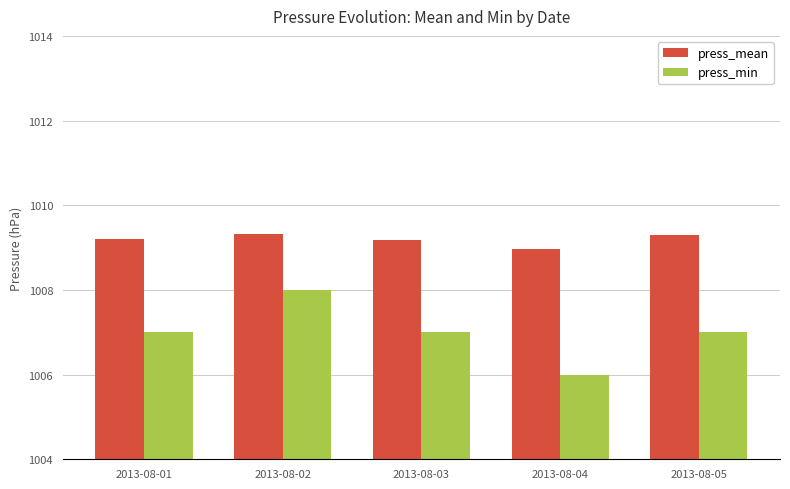

At how many categories does at least one series exceed 1007?

5